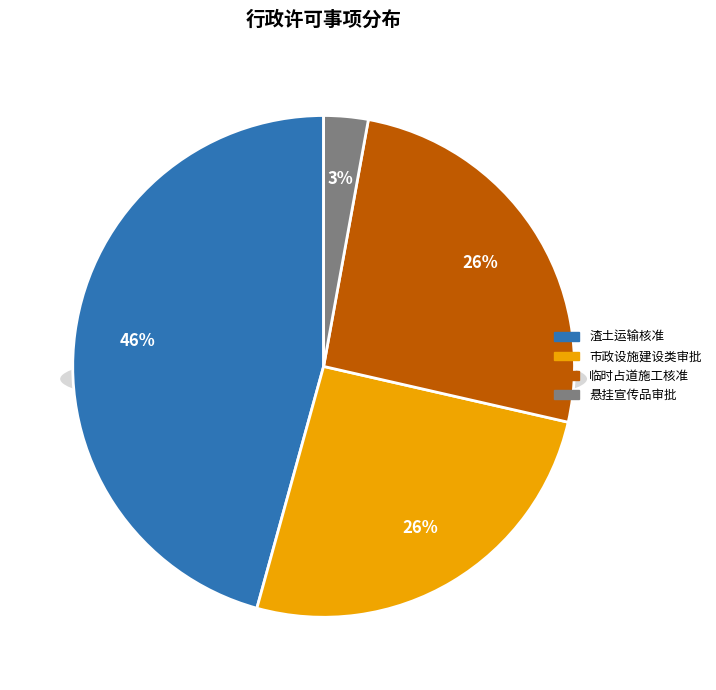

True or false: 市政设施建设类审批 accounts for 26% of the total.

True